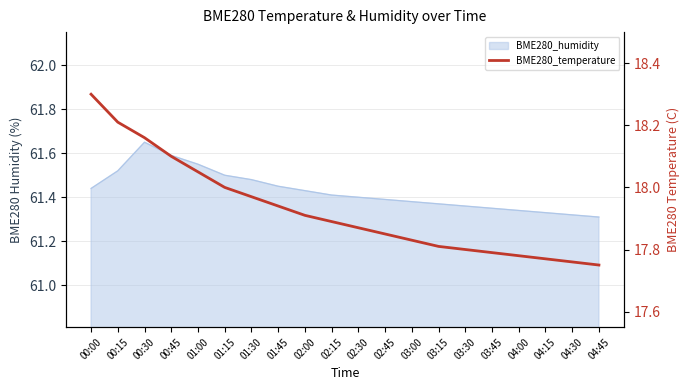

What is the difference between the values at 04:45 and 03:15?

0.1